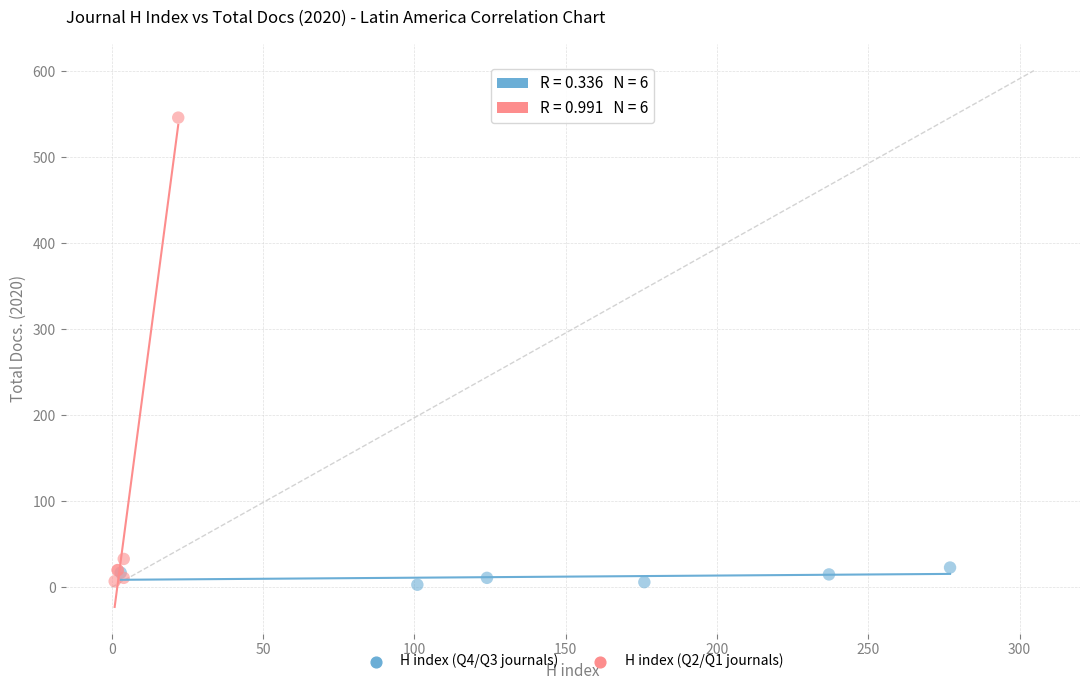

Which series has the largest Y range (max minus min)?

H index (Q2/Q1 journals)